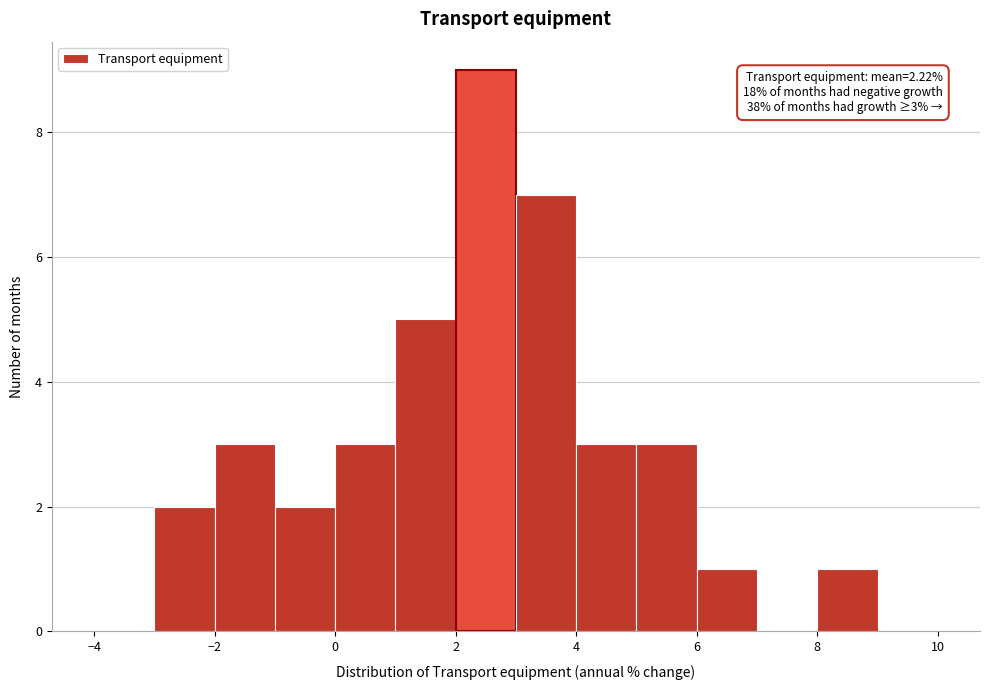

Which range on the x-axis has the tallest bar?

2 to 3